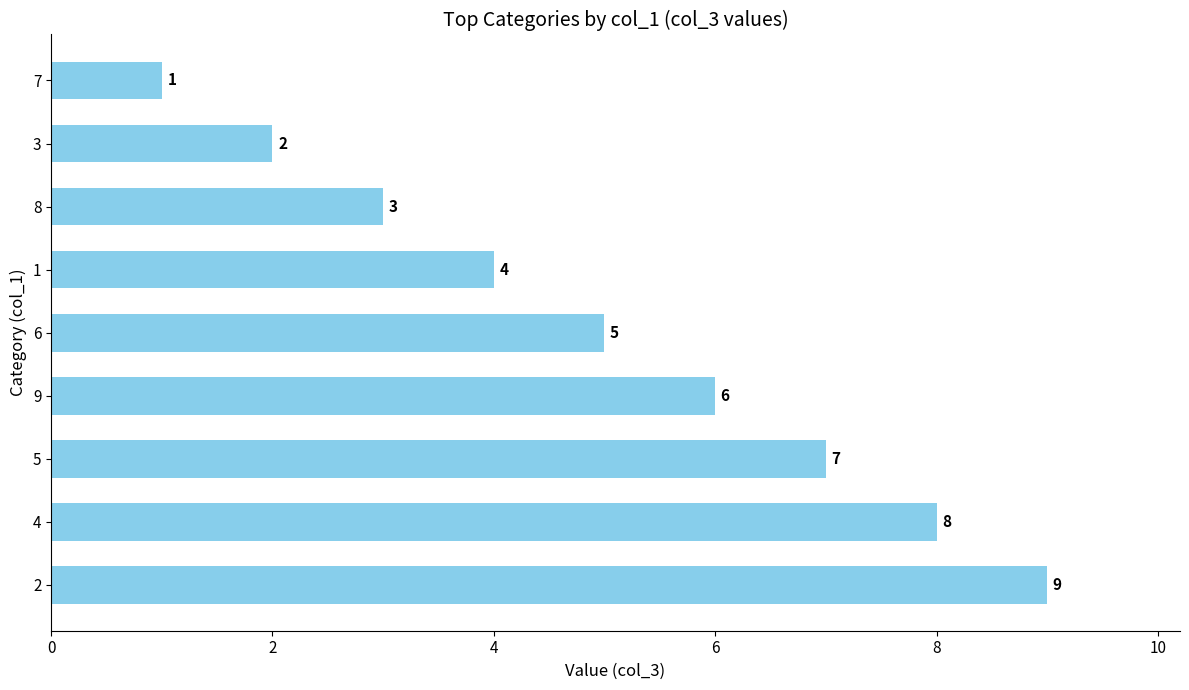

How many values are between 3 and 7?

5